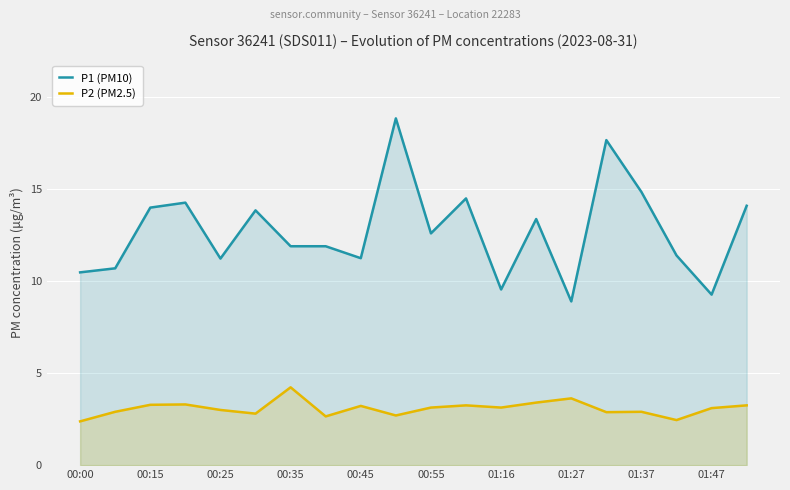

Which series has the largest range (max minus min)?

P1 (PM10)